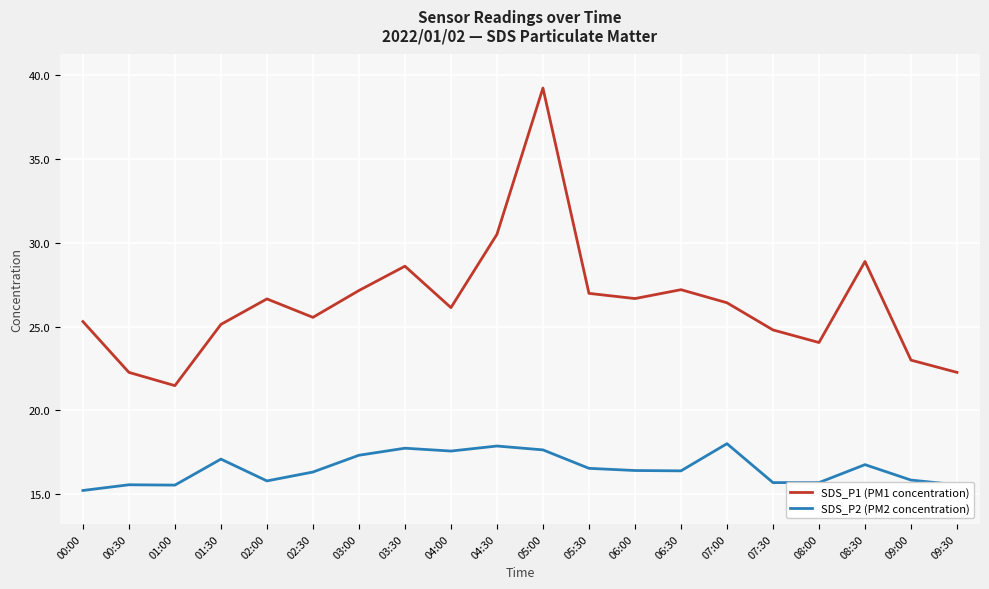

What are all the series names shown in the legend?

SDS_P1 (PM1 concentration), SDS_P2 (PM2 concentration)